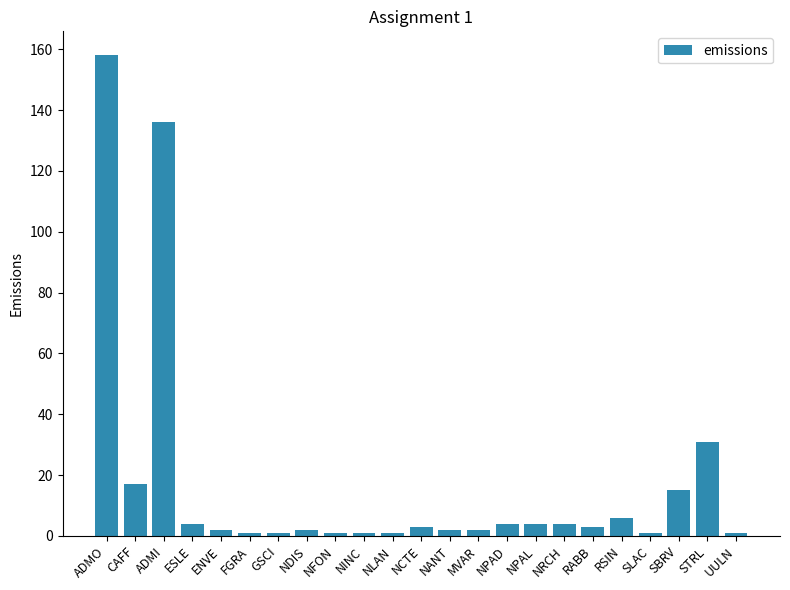

Reading left to right, what are all the values shown in this chart?

158	17	136	4	2	1	1	2	1	1	1	3	2	2	4	4	4	3	6	1	15	31	1